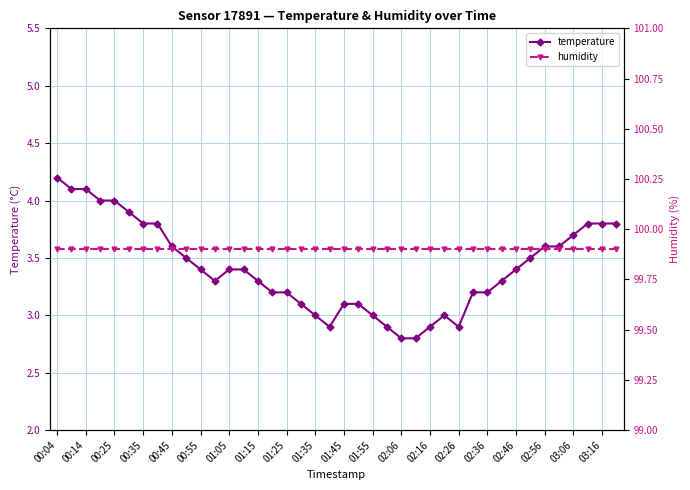

What is the highest value of the temperature series?

4.2